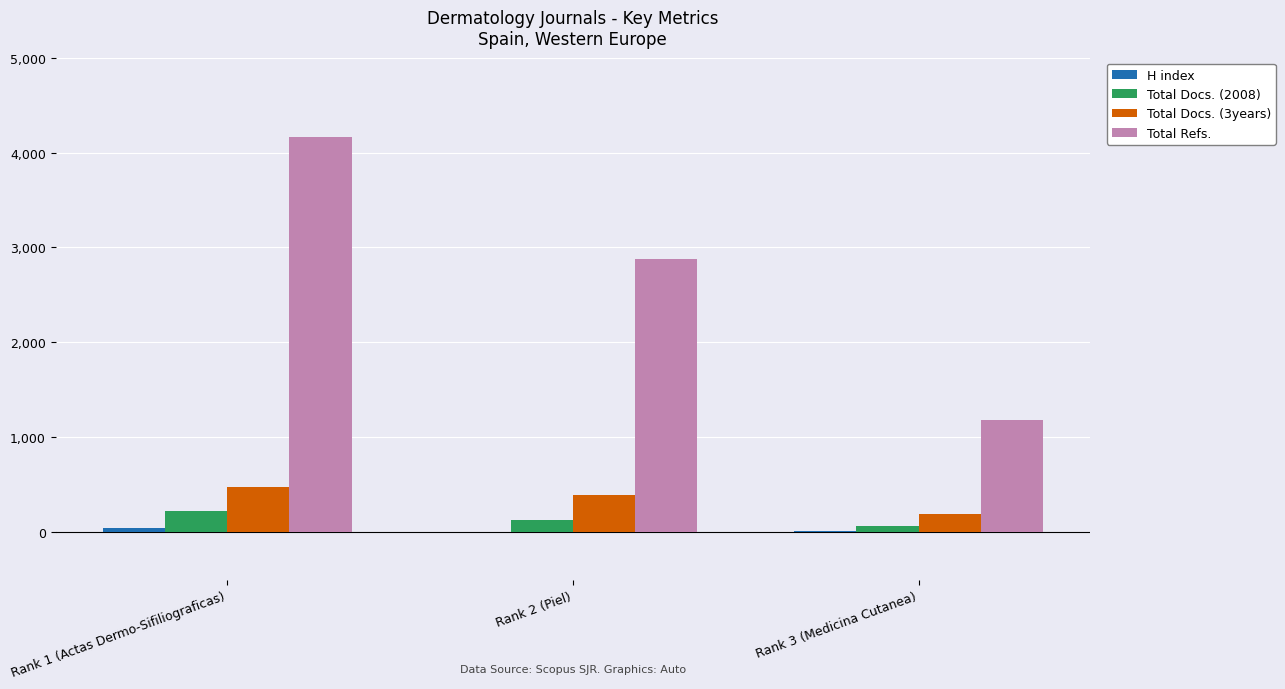

Which series has the largest total across all categories?

Total Refs.